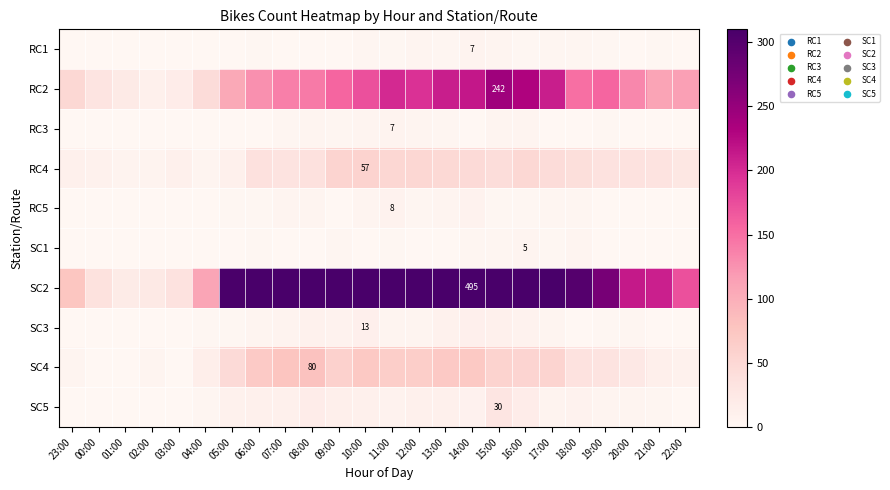

How many values in the SC1 series are below 1?

10